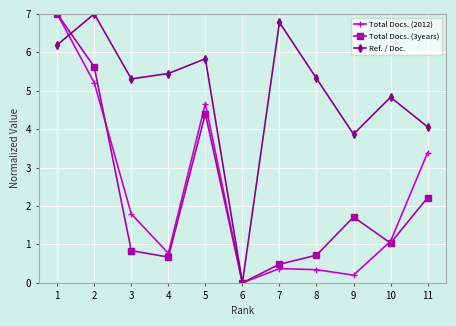

The Ref. / Doc. series shows 8.1 at 5. True or false?

False